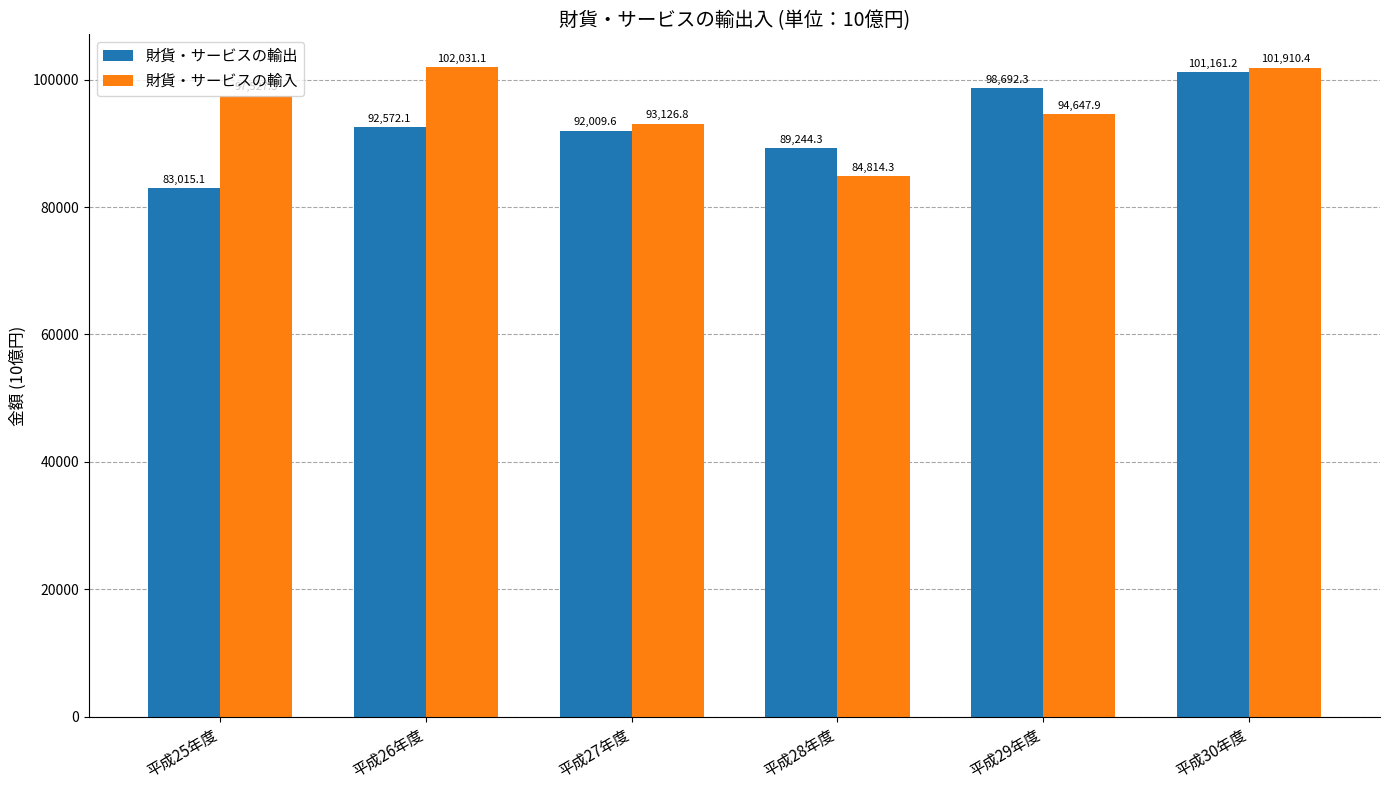

The value of 財貨・サービスの輸入 at 平成29年度 is 94647.9. True or false?

True